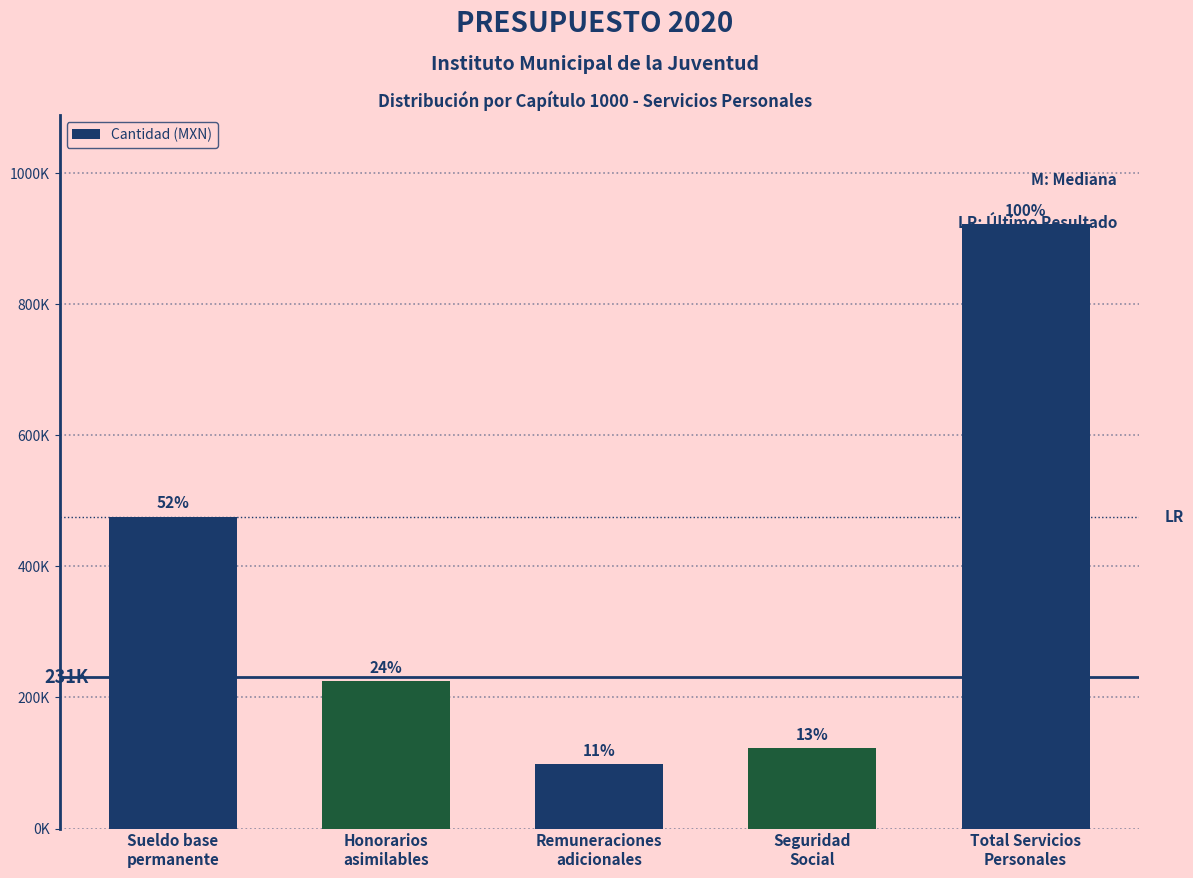

Are the bars horizontal?

No